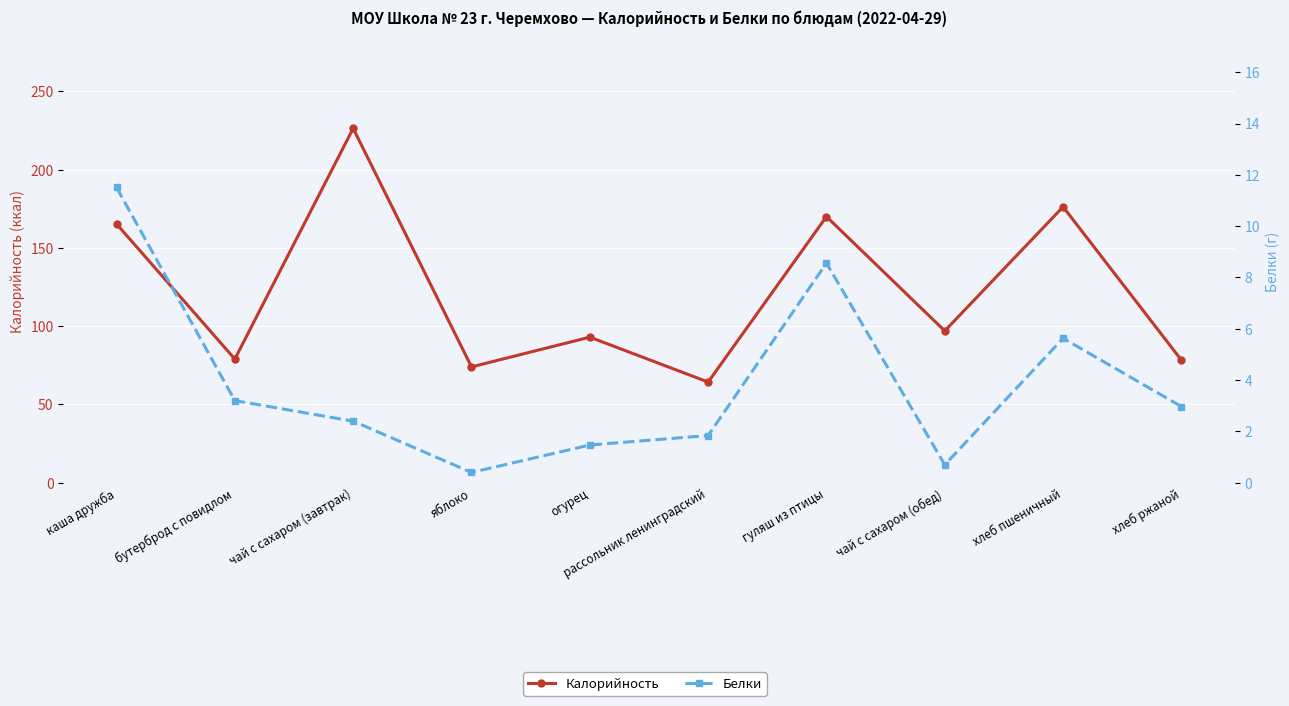

Which series has the widest spread of values?

Калорийность